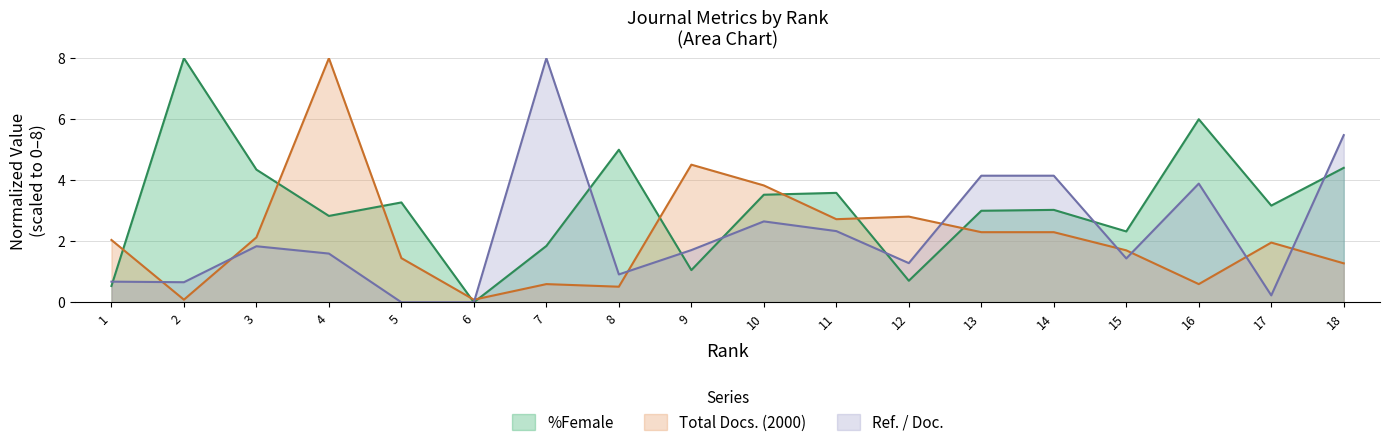

What is the difference between the Total Docs. (2000) values at 14 and 5?

0.9